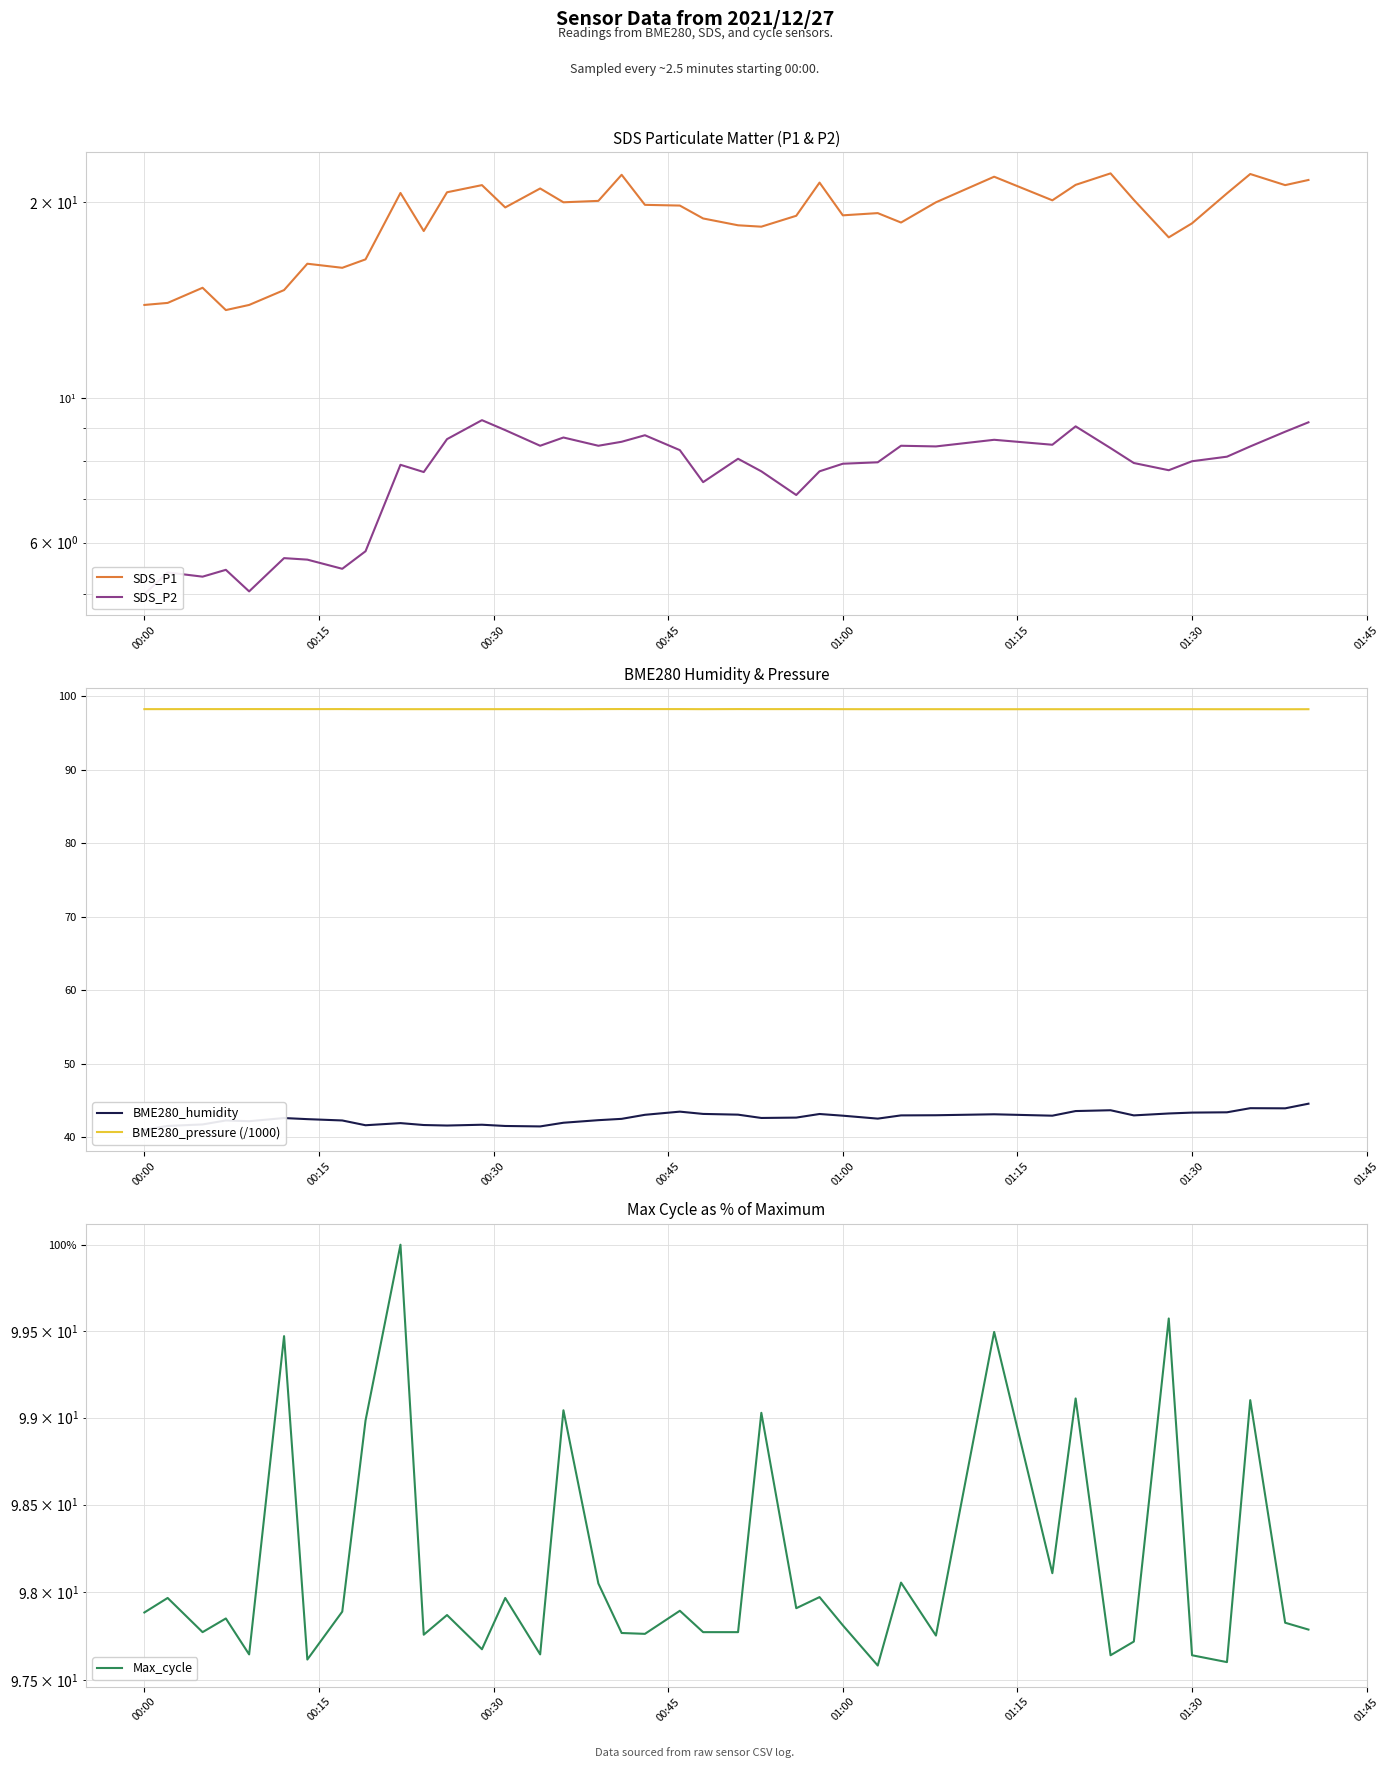

Reading right to left, extract all data points from this chart.

SDS_P1: 21.6	21.2	22.1	20.6	18.6	17.6	20.1	22.1	21.2	20.1	21.9	20.0	18.6	19.2	19.1	21.4	19.1	18.3	18.4	18.9	19.8	19.8	22.0	20.1	20.0	21.0	19.6	21.2	20.7	18.1	20.6	16.3	15.8	16.1	14.7	13.9	13.7	14.8	14.0	13.9
SDS_P2: 9.2	8.9	8.4	8.1	8.0	7.8	8.0	8.4	9.1	8.5	8.6	8.4	8.4	8.0	7.9	7.7	7.1	7.7	8.1	7.4	8.3	8.8	8.6	8.4	8.7	8.4	8.9	9.2	8.7	7.7	7.9	5.8	5.5	5.7	5.7	5.0	5.5	5.3	5.4	5.0
BME280_humidity: 44.6	44.0	44.0	43.4	43.4	43.3	43.0	43.7	43.6	43.0	43.1	43.0	43.0	42.6	43.0	43.2	42.7	42.6	43.1	43.2	43.5	43.1	42.5	42.4	42.0	41.5	41.6	41.7	41.6	41.7	42.0	41.7	42.3	42.5	42.6	42.2	42.3	41.8	41.6	41.0
BME280_pressure (/1000): 98.2	98.2	98.2	98.2	98.2	98.2	98.2	98.2	98.2	98.2	98.2	98.2	98.2	98.2	98.3	98.3	98.3	98.3	98.3	98.2	98.3	98.3	98.3	98.3	98.2	98.3	98.2	98.2	98.2	98.2	98.2	98.2	98.3	98.3	98.3	98.3	98.3	98.3	98.3	98.3
Max_cycle: 97.8	97.8	99.1	97.6	97.6	99.6	97.7	97.6	99.1	98.1	99.5	97.8	98.1	97.6	97.8	98.0	97.9	99.0	97.8	97.8	97.9	97.8	97.8	98.1	99.0	97.6	98.0	97.7	97.9	97.8	100.0	99.0	97.9	97.6	99.5	97.6	97.9	97.8	98.0	97.9